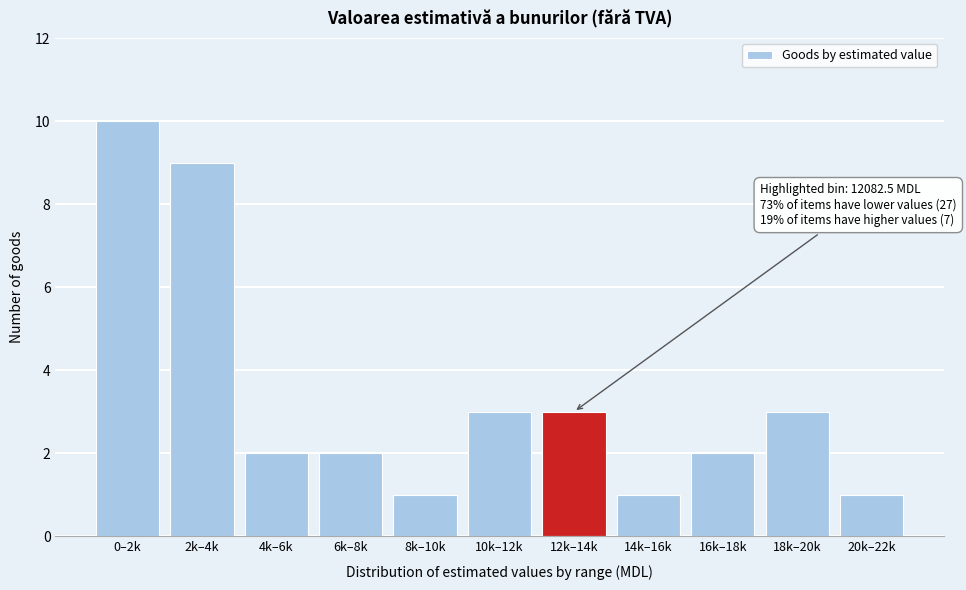

Reading left to right, list all the values displayed in this chart.

10	9	2	2	1	3	3	1	2	3	1